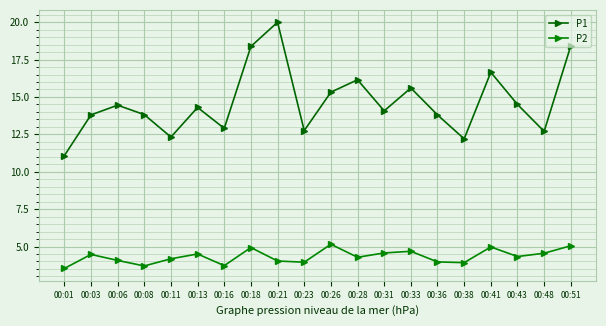

Count the number of data series in this chart.

2